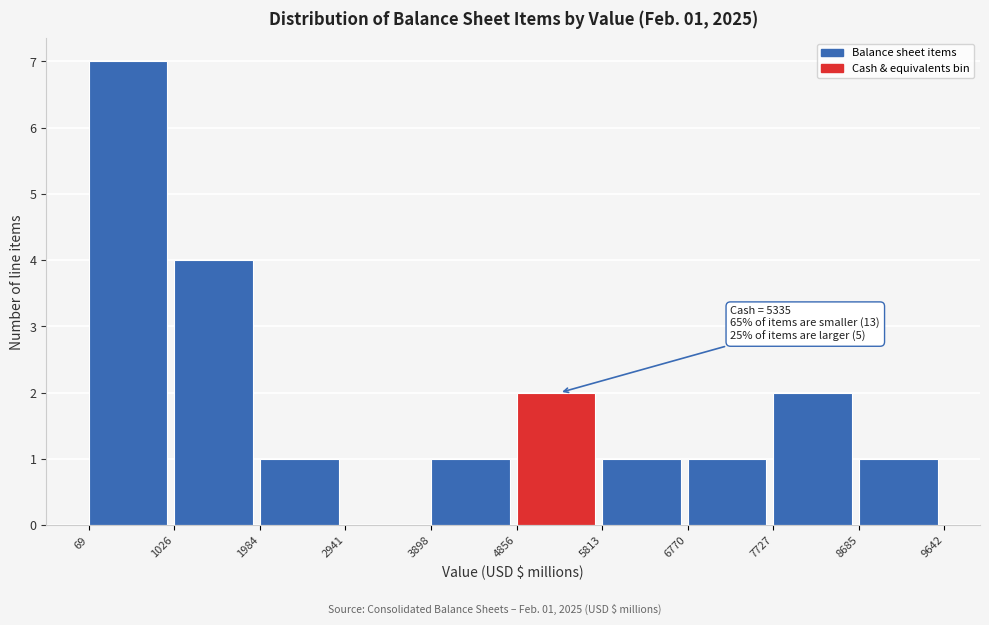

Over which range of the x-axis is the bar tallest?

69 to 1026